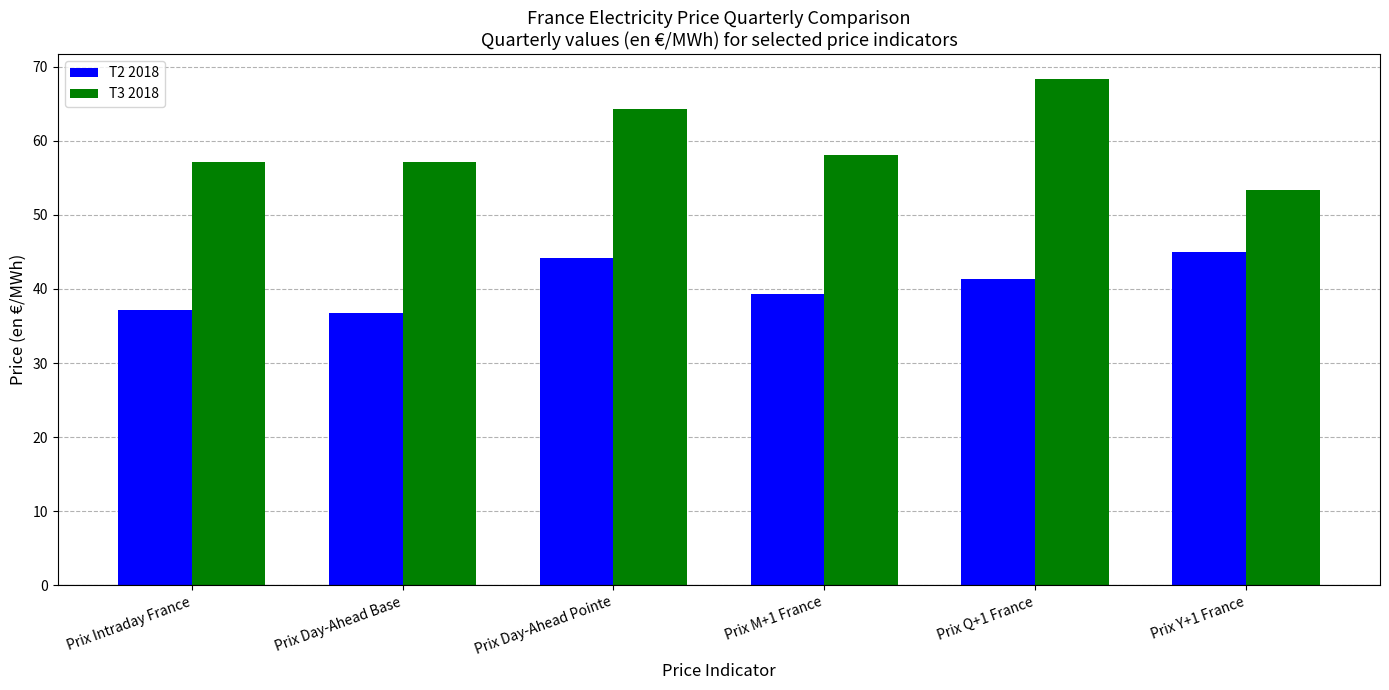

Which series has the largest range (max minus min)?

T3 2018